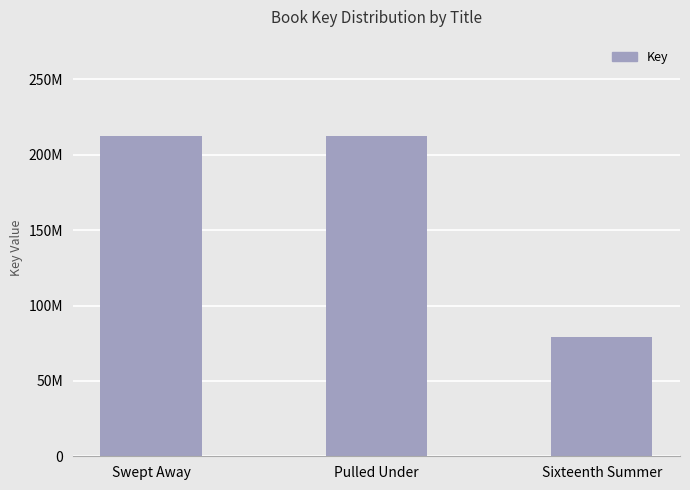

True or false: the data shows 212551459 at Swept Away.

True